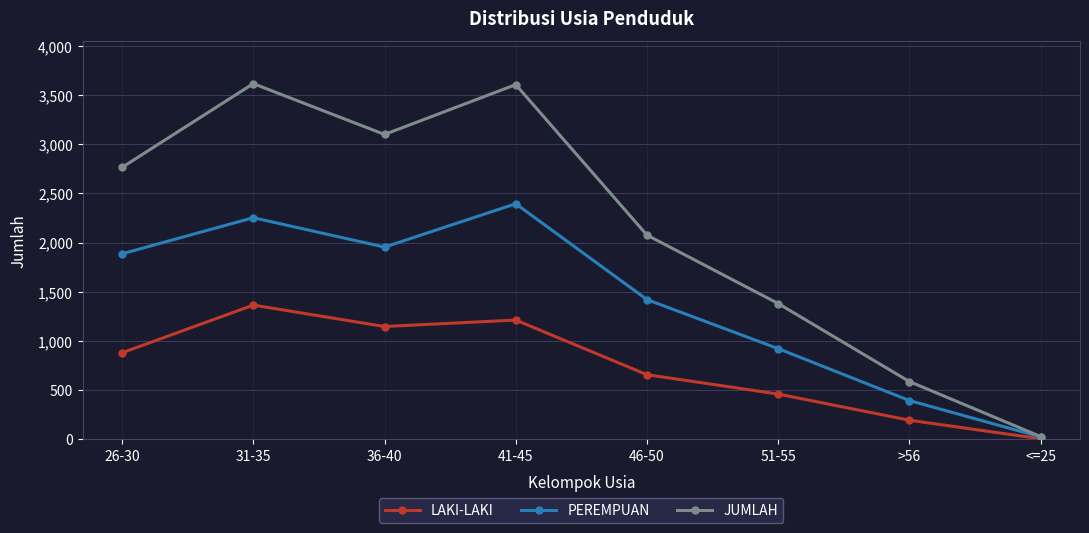

What are all the series names shown in the legend?

LAKI-LAKI, PEREMPUAN, JUMLAH